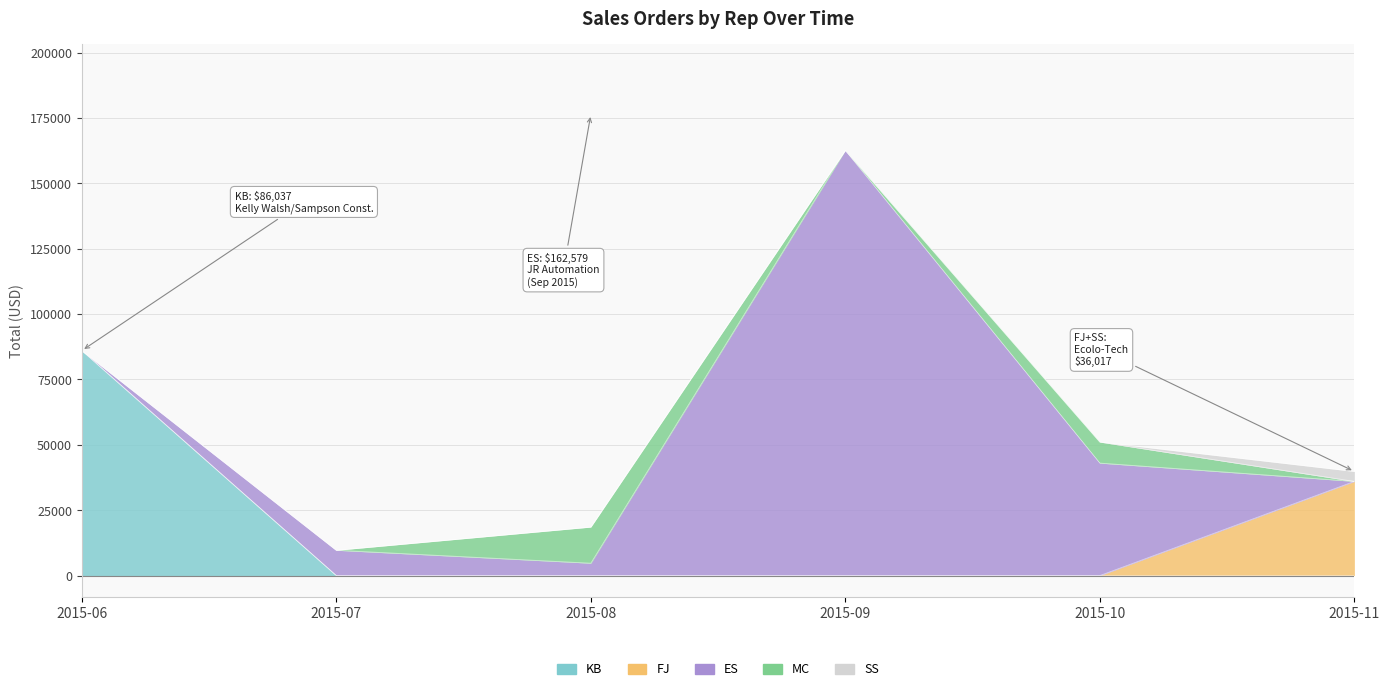

Between 2015-11 and 2015-08, which is larger?

2015-11